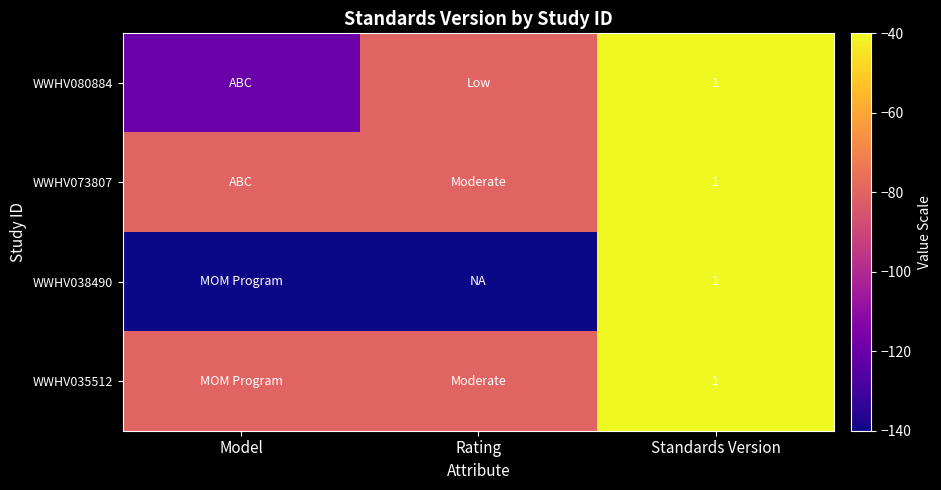

Is it true that WWHV035512 equals 0 at Standards Version?

False